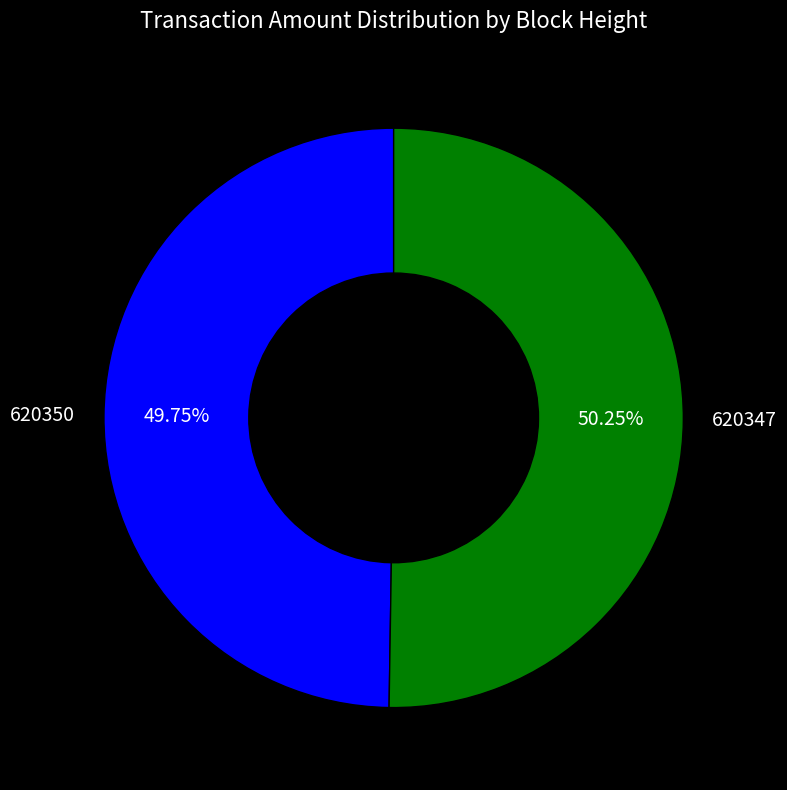

What is the smallest slice in the pie chart?

620350